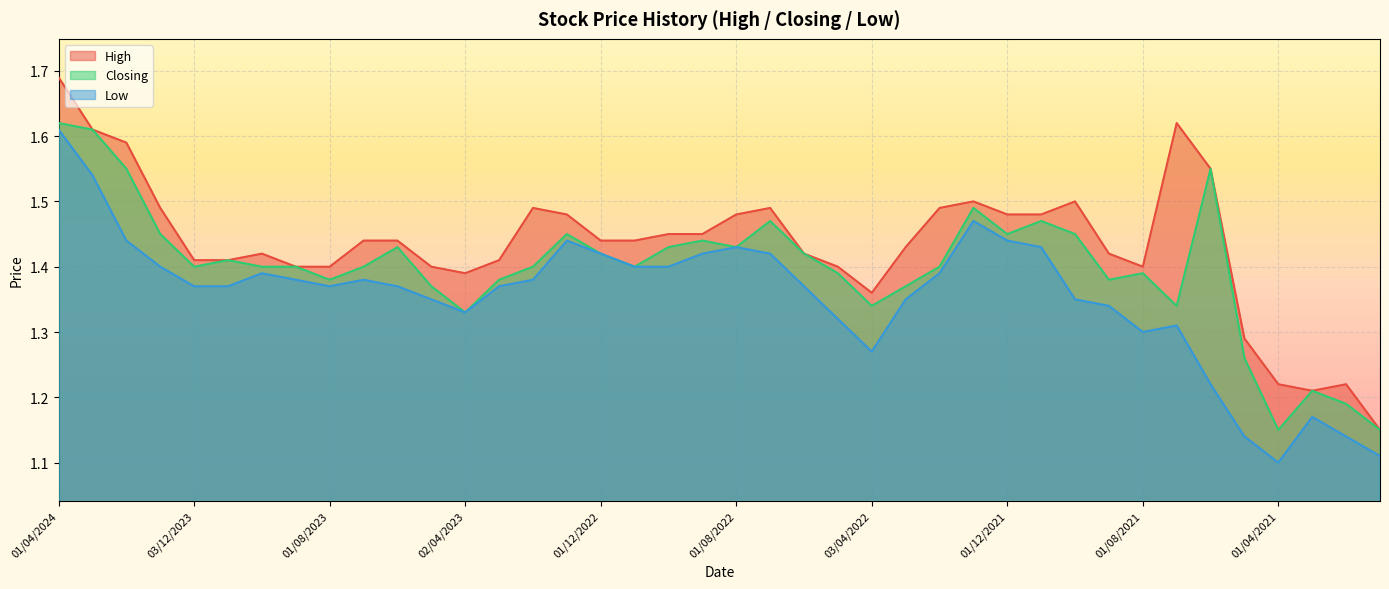

What is the sum of the Low values at 01/11/2022 and 01/11/2023?

2.8